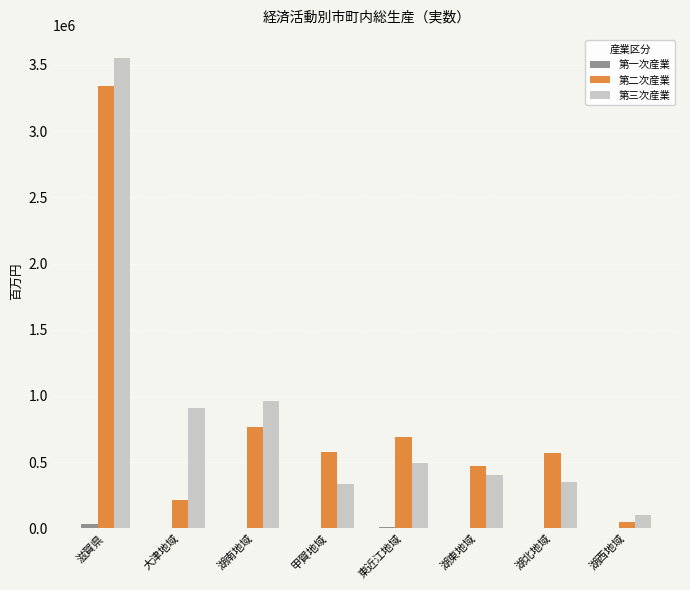

At which category is the sum across all series the highest?

滋賀県